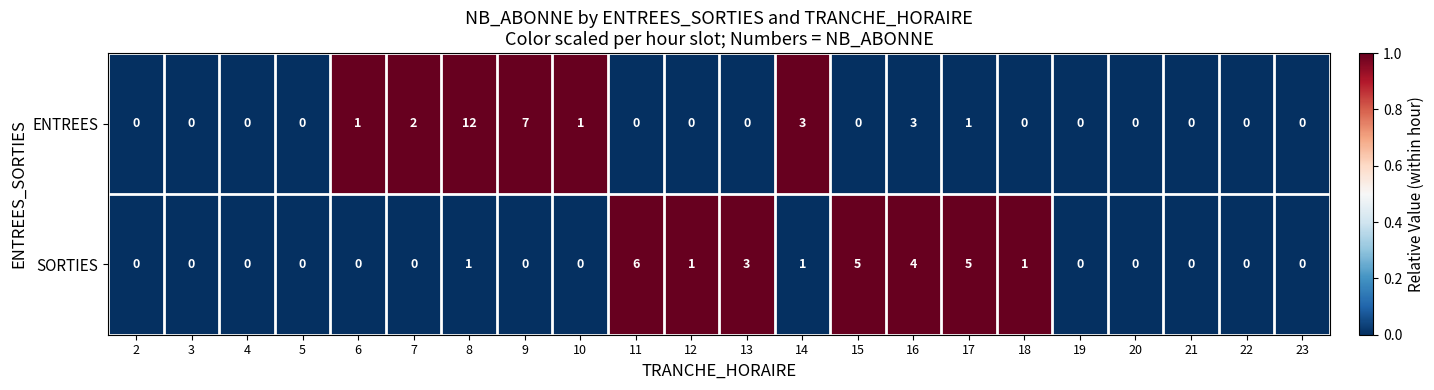

Which series changed the most between 3 and 13?

SORTIES